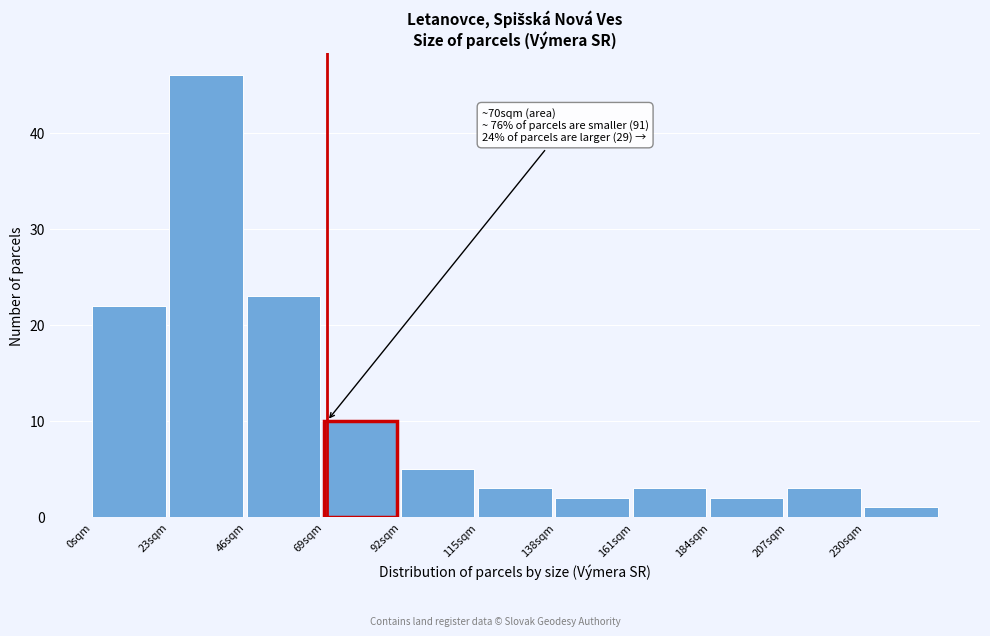

Over which range of the x-axis is the bar tallest?

23 to 46